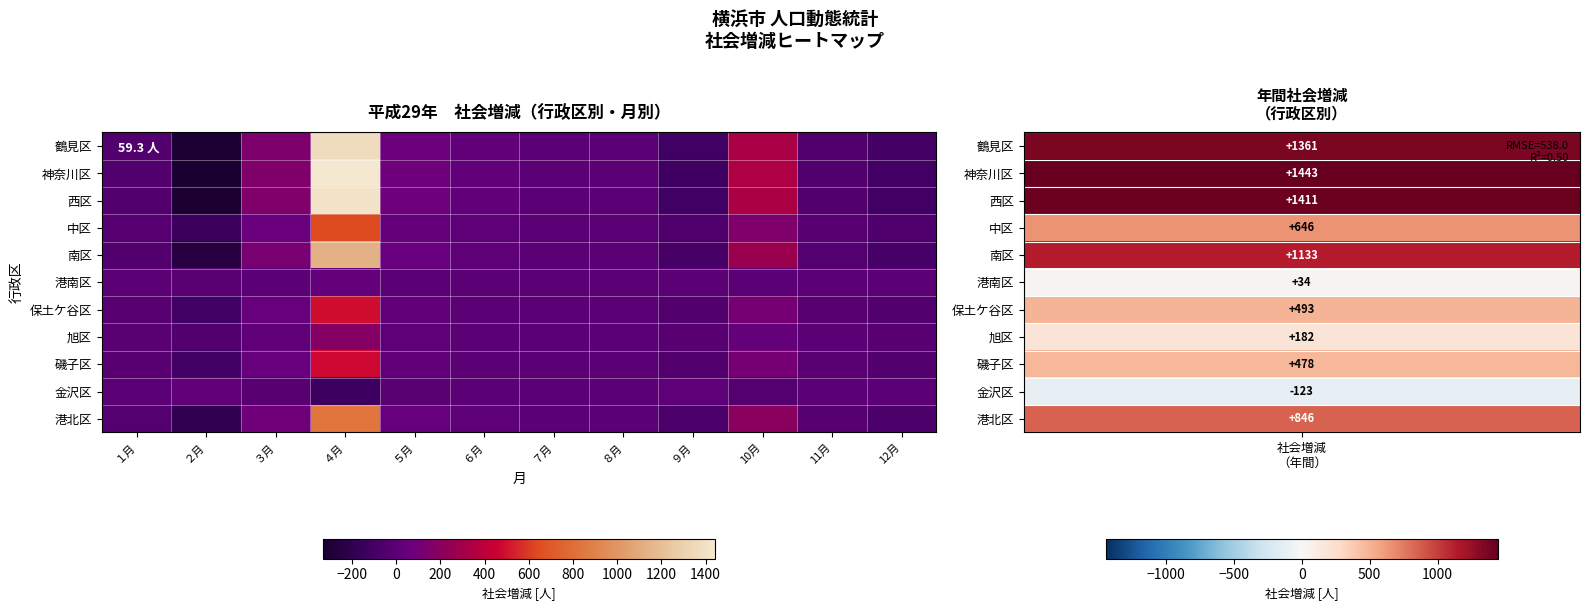

Which label corresponds to the largest value in the chart?

４月